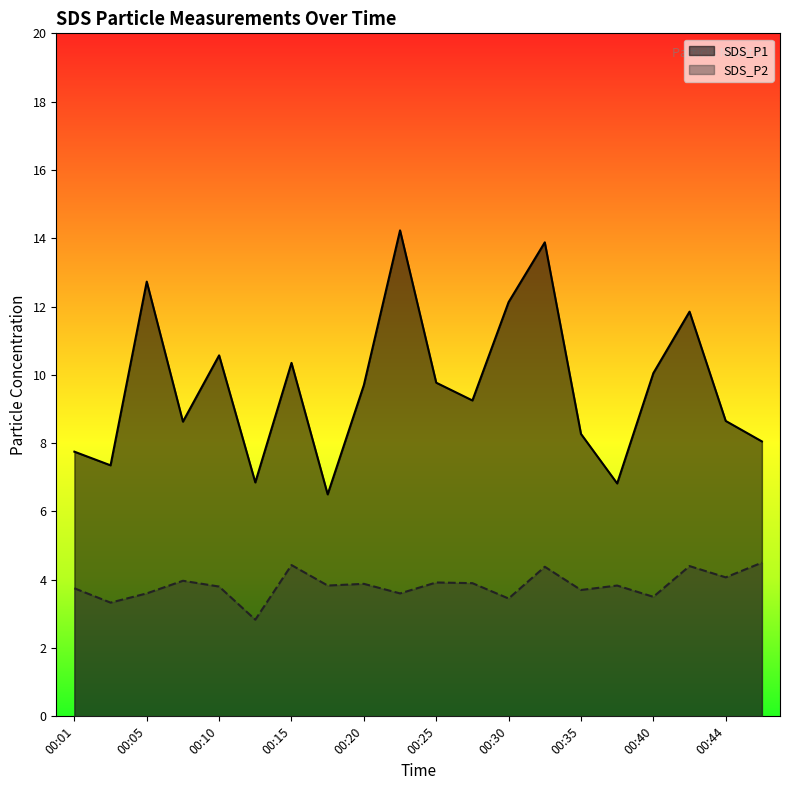

At how many categories does at least one series exceed 4?

20